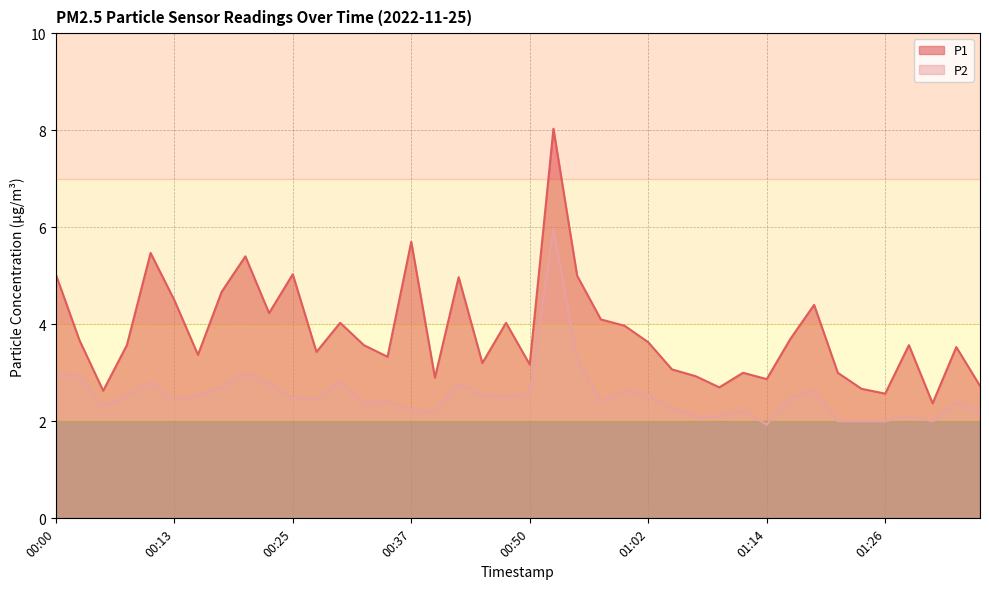

What is the highest value of the P2 series?

6.0